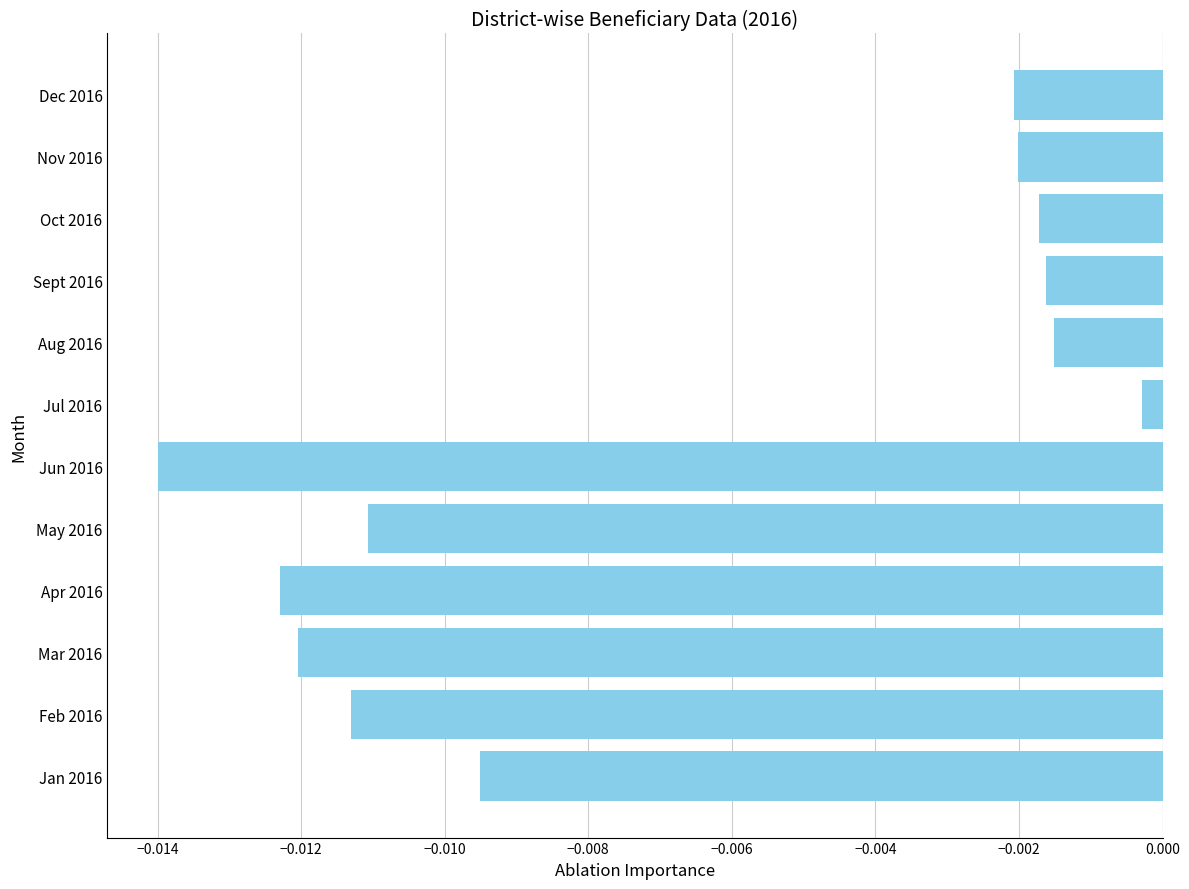

Count the number of categories in the chart.

12